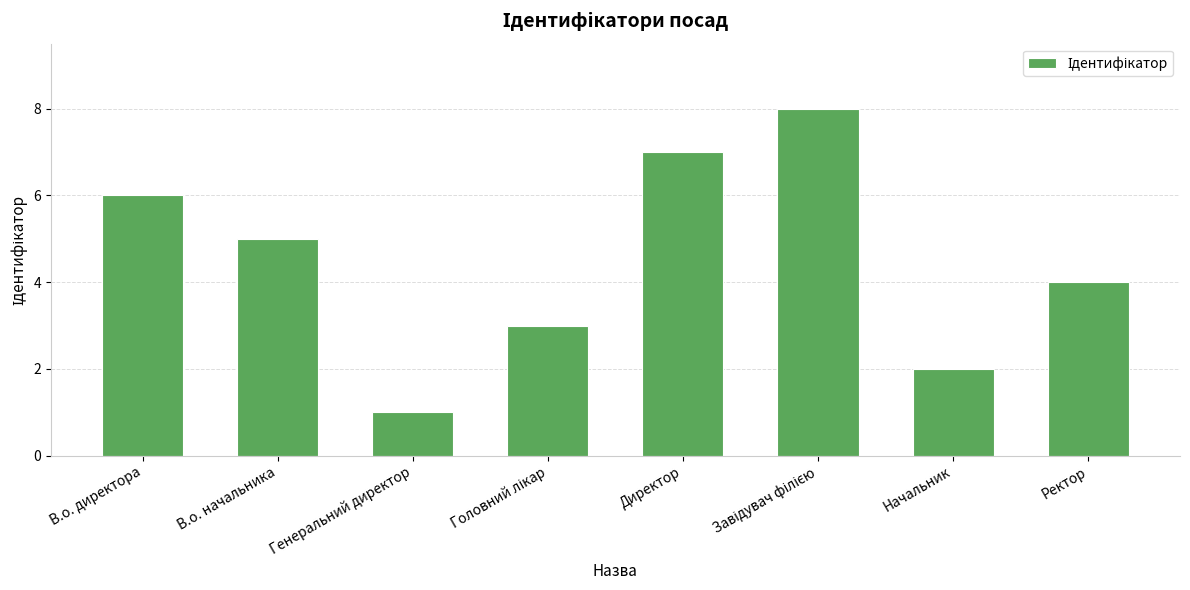

True or false: the data shows 11 at В.о. директора.

False